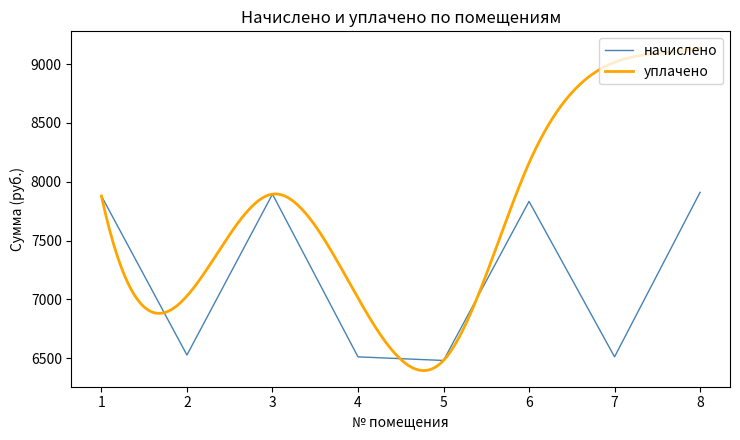

Which has a higher value, 5 or 4?

4